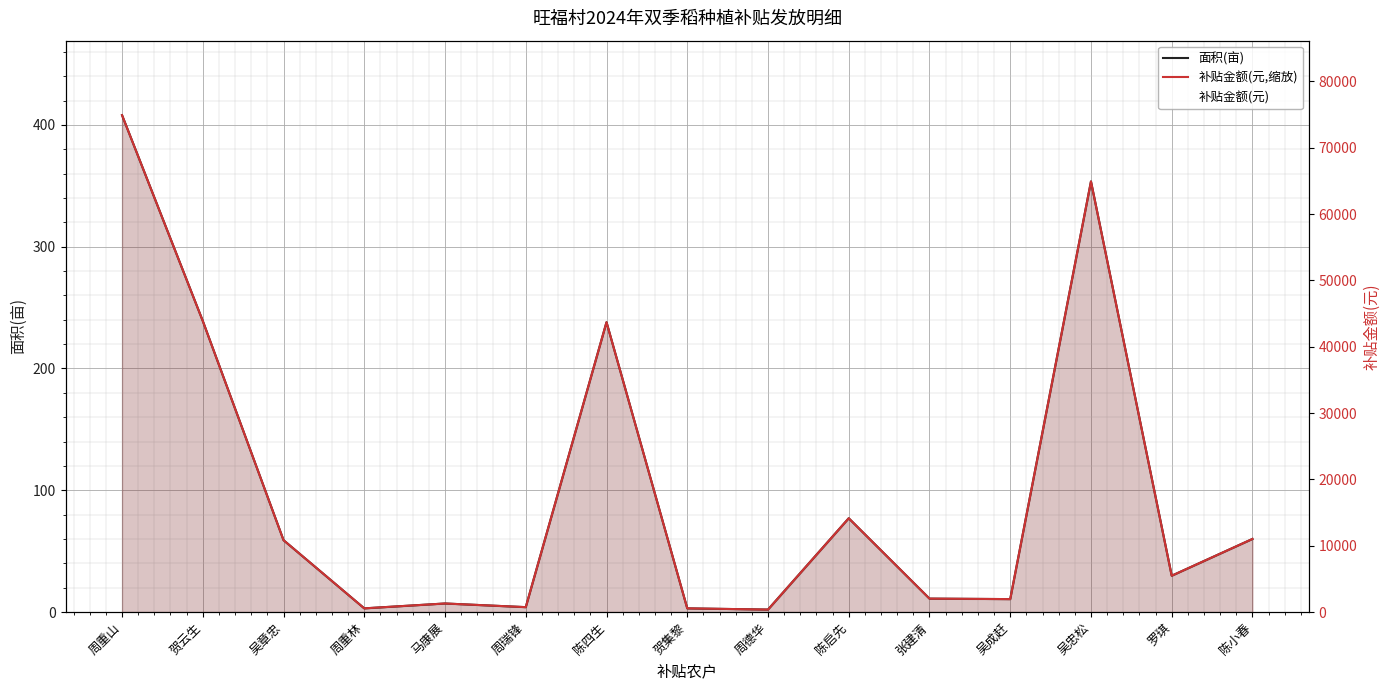

Between 贺云生 and 张建清, which series saw the biggest shift?

补贴金额(元)